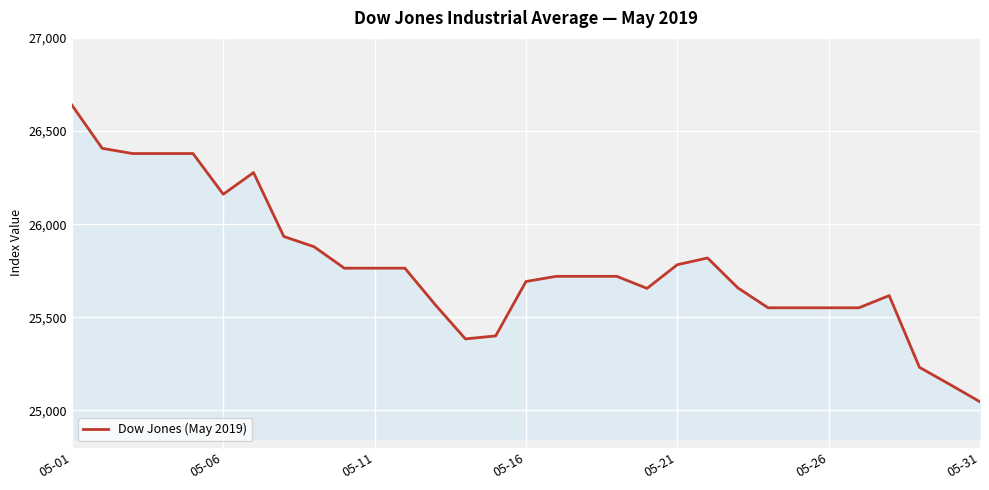

How many lines are shown in the chart?

1